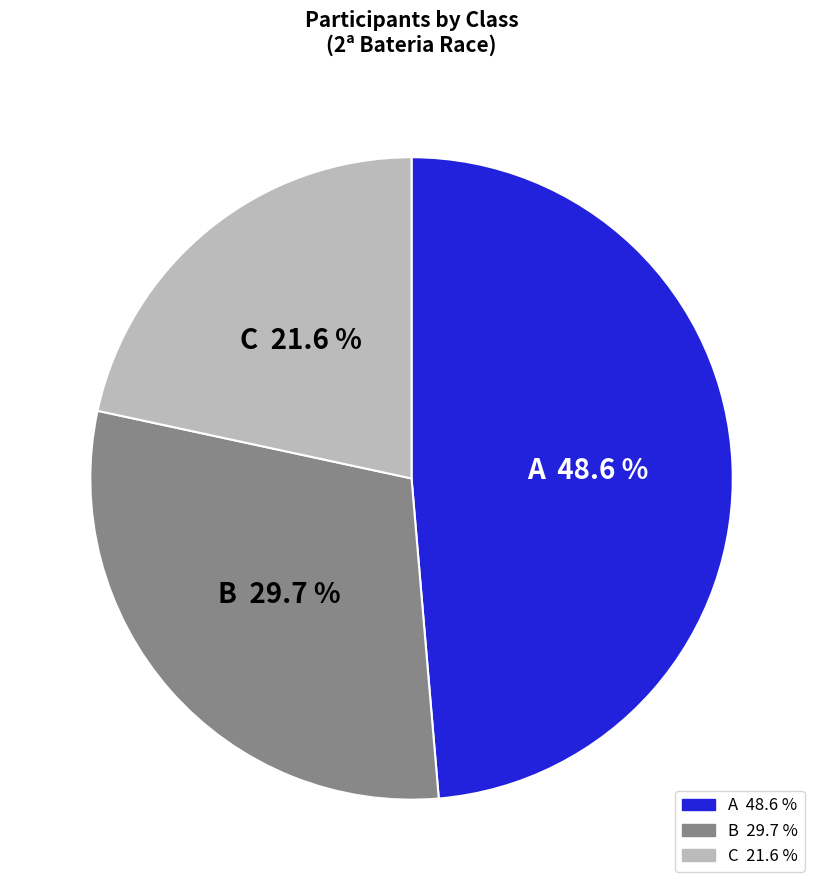

To the nearest percent, what is the combined percentage of A and B?

78%